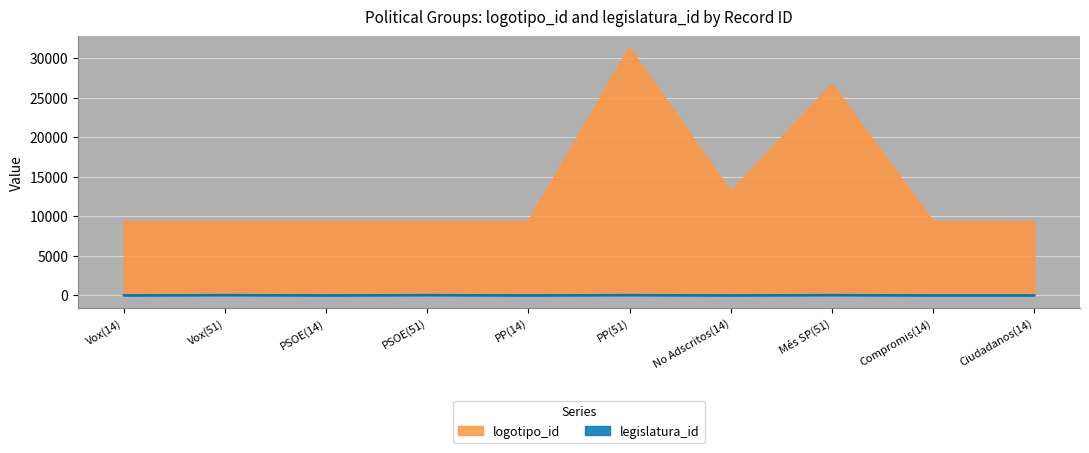

At which label does logotipo_id reach its peak?

PP(51)